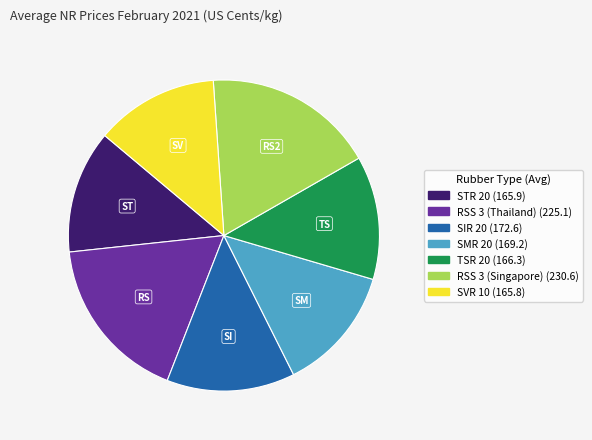

Does any single category account for the majority?

No